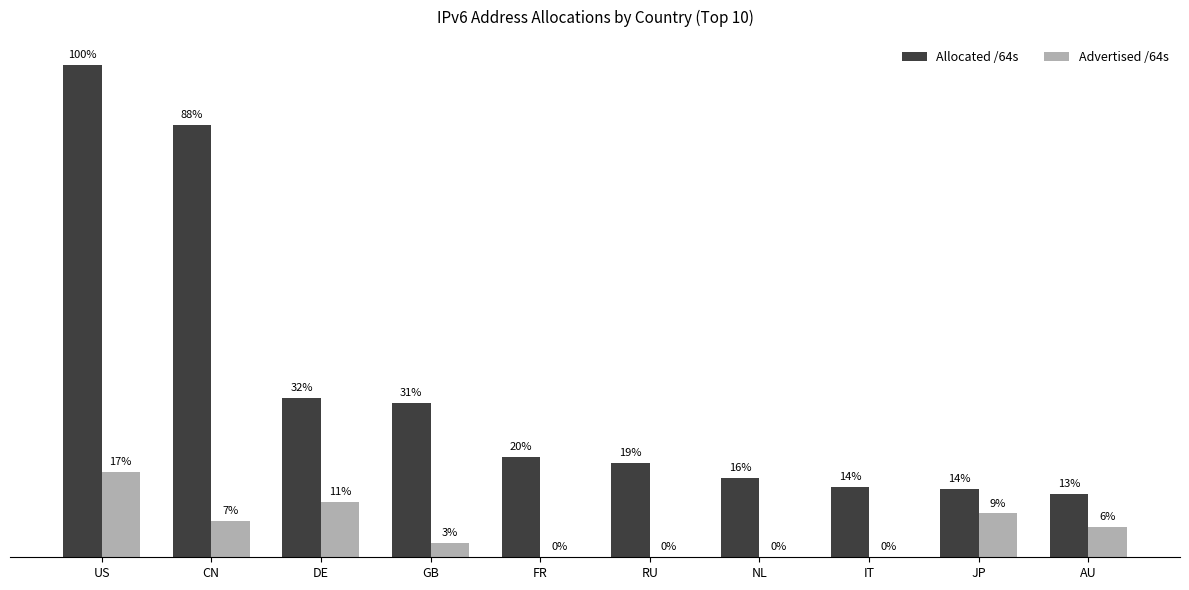

What are all the series names shown in the legend?

Allocated /64s, Advertised /64s